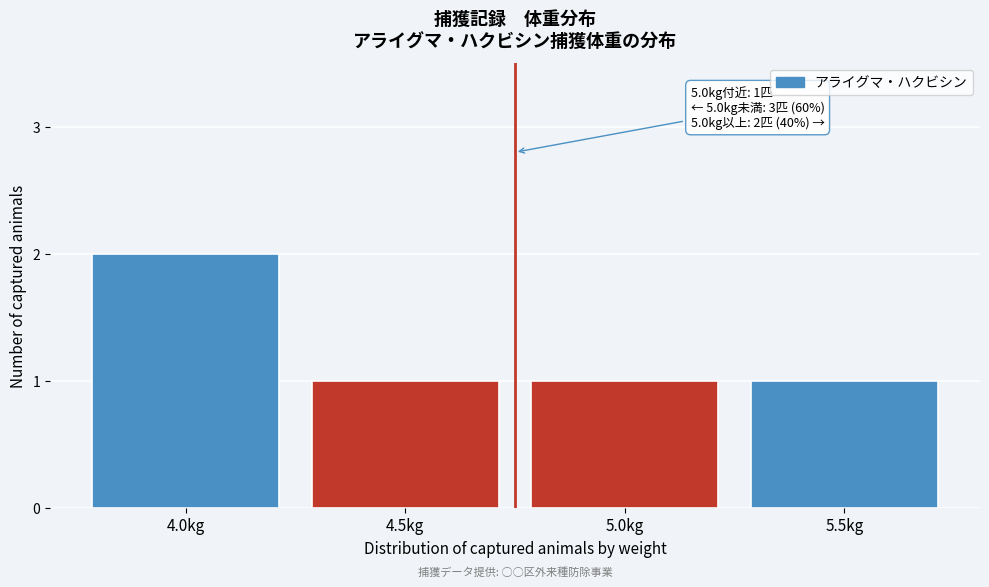

Reading left to right, extract all data points from this chart.

2	1	1	1